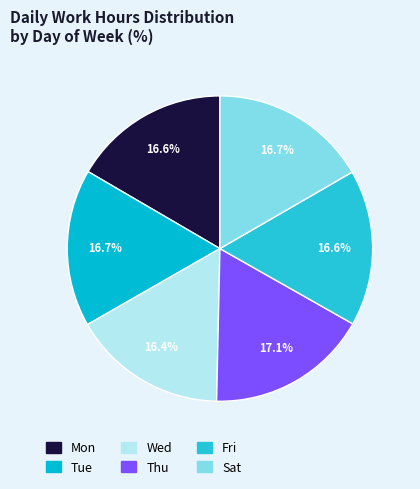

Is Thu the majority of the pie?

No